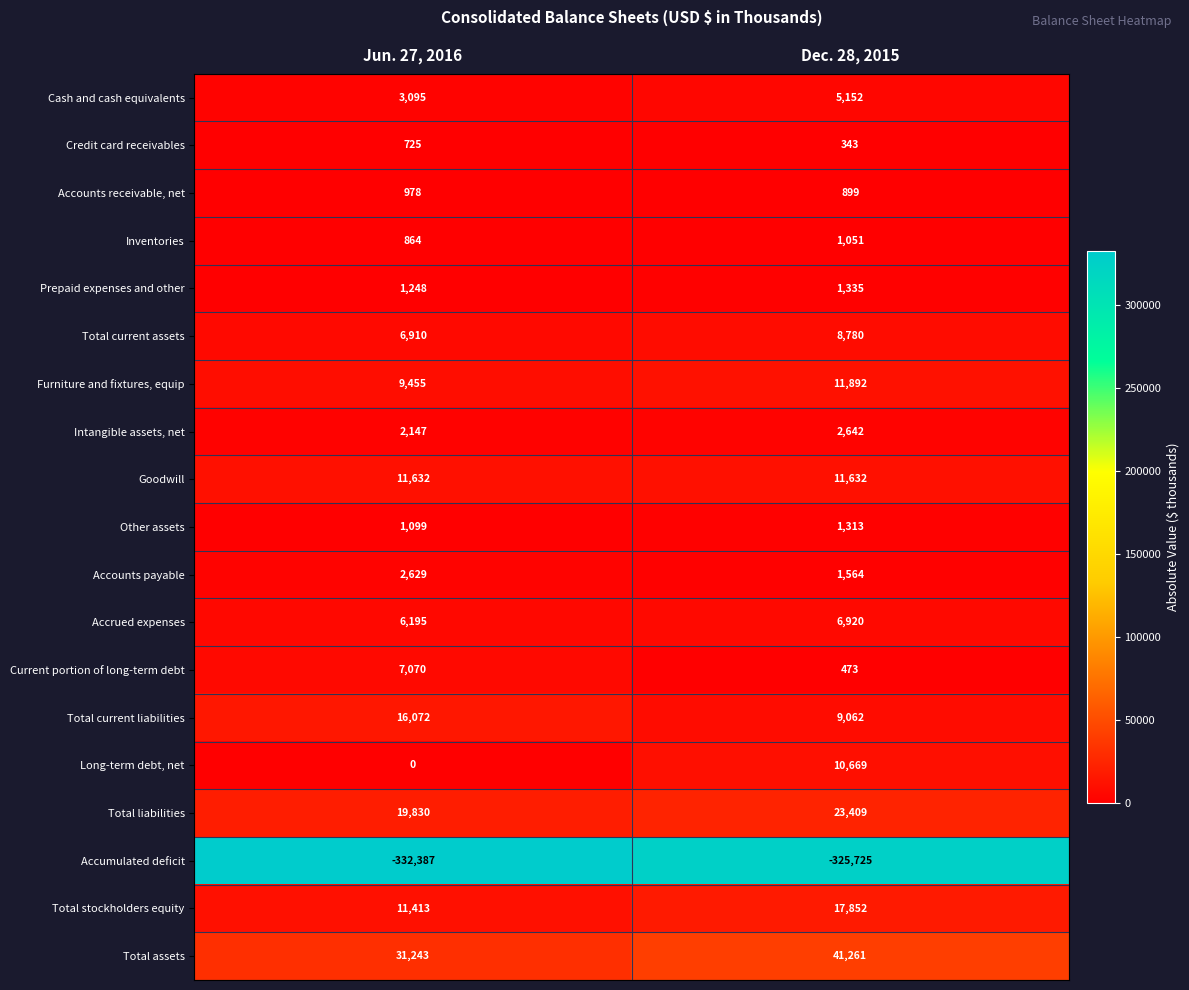

Which series has the largest total across all categories?

Total assets